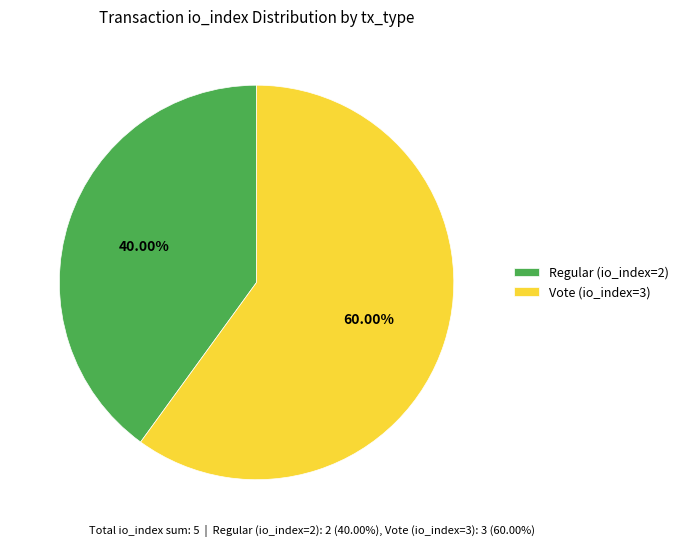

What portion of the pie excludes Vote (io_index=3)?

40.0%